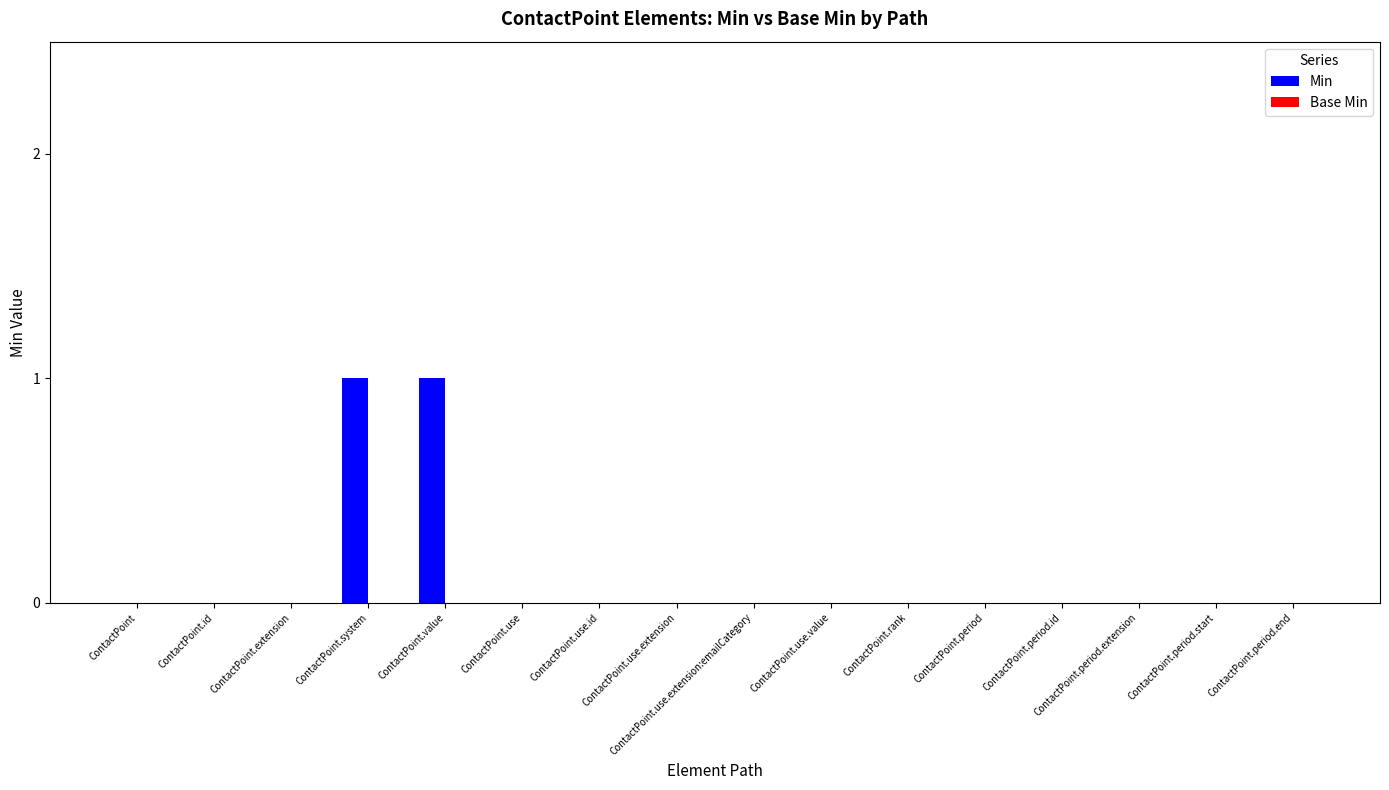

The chart shows a value of 0 at ContactPoint.use.extension:emailCategory. True or false?

True